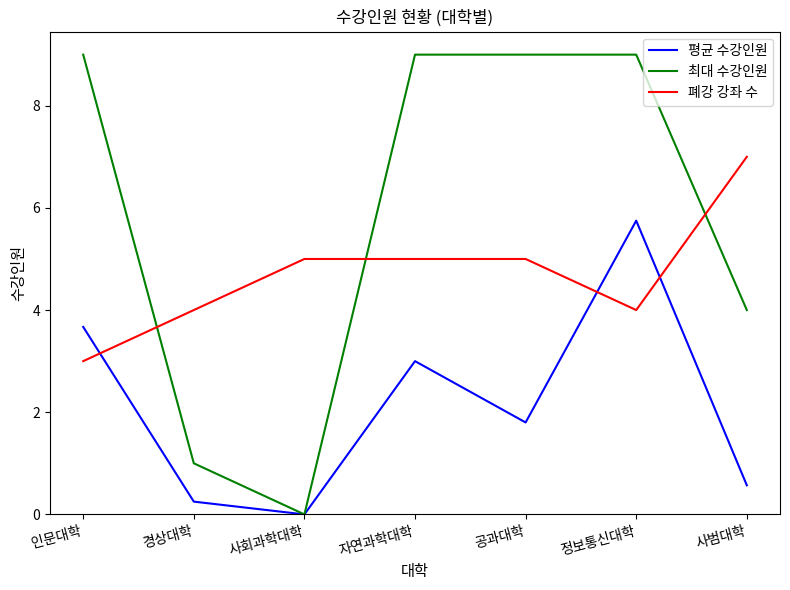

The 최대 수강인원 series shows 1.9 at 사범대학. True or false?

False